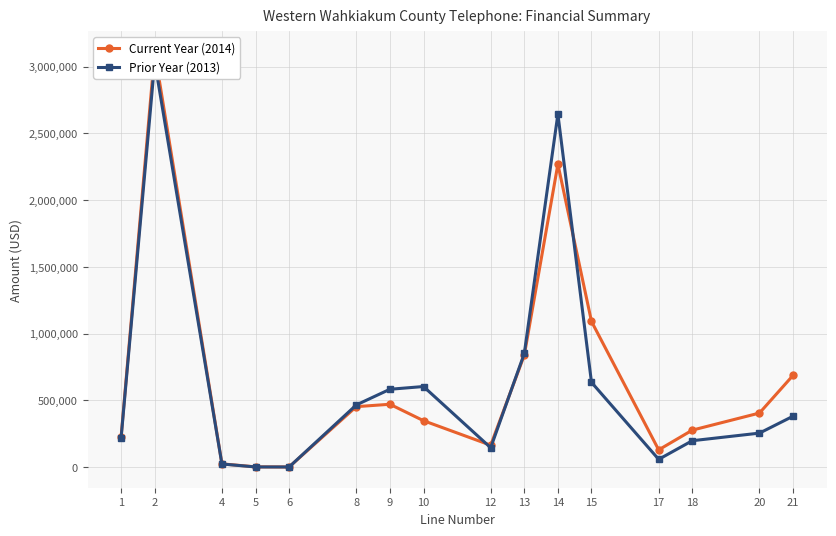

At which category is the sum across all series the highest?

2